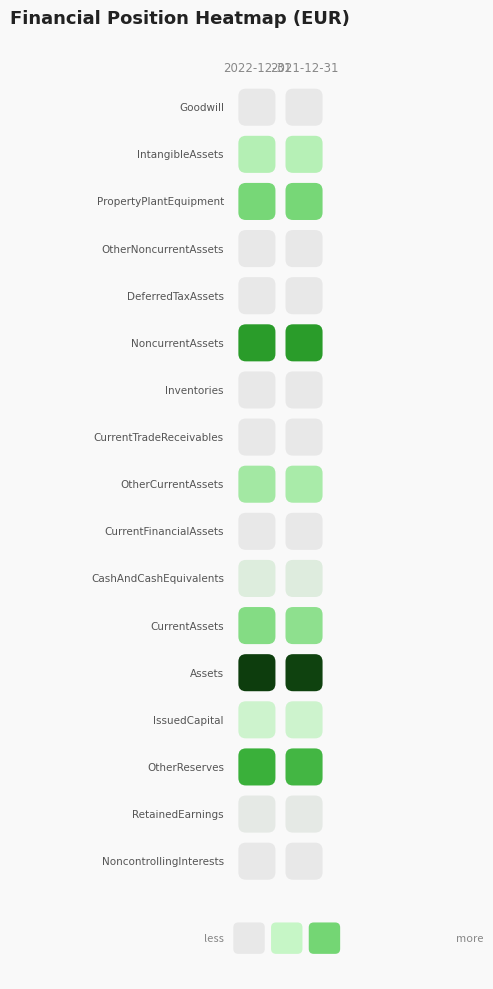

Which category has the highest value across all series?

2022-12-31